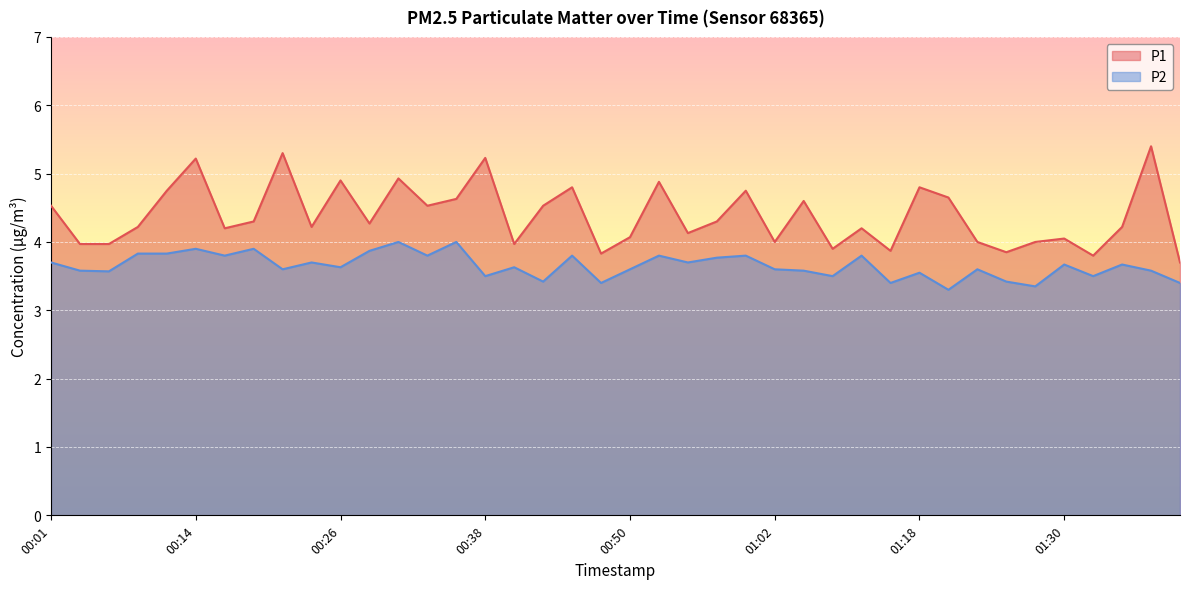

Which label corresponds to the smallest value in the chart?

01:20